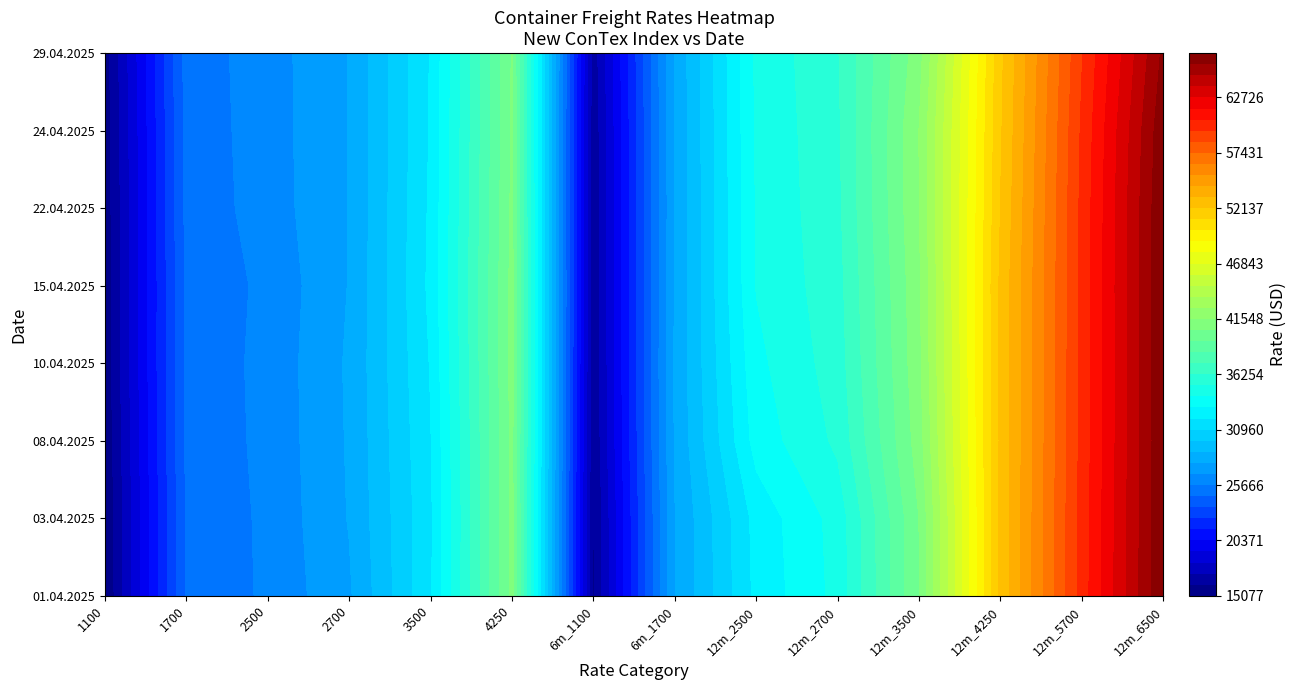

What is the smallest value displayed?

15077